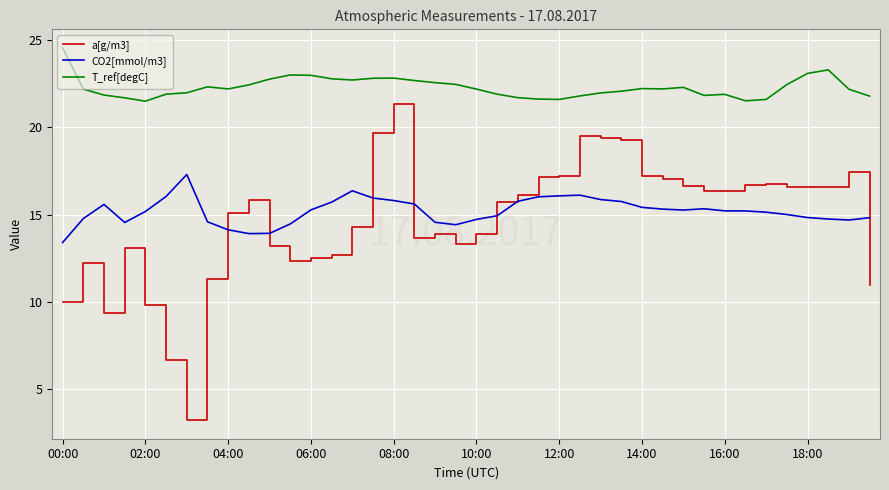

Which series has the largest total across all categories?

T_ref[degC]